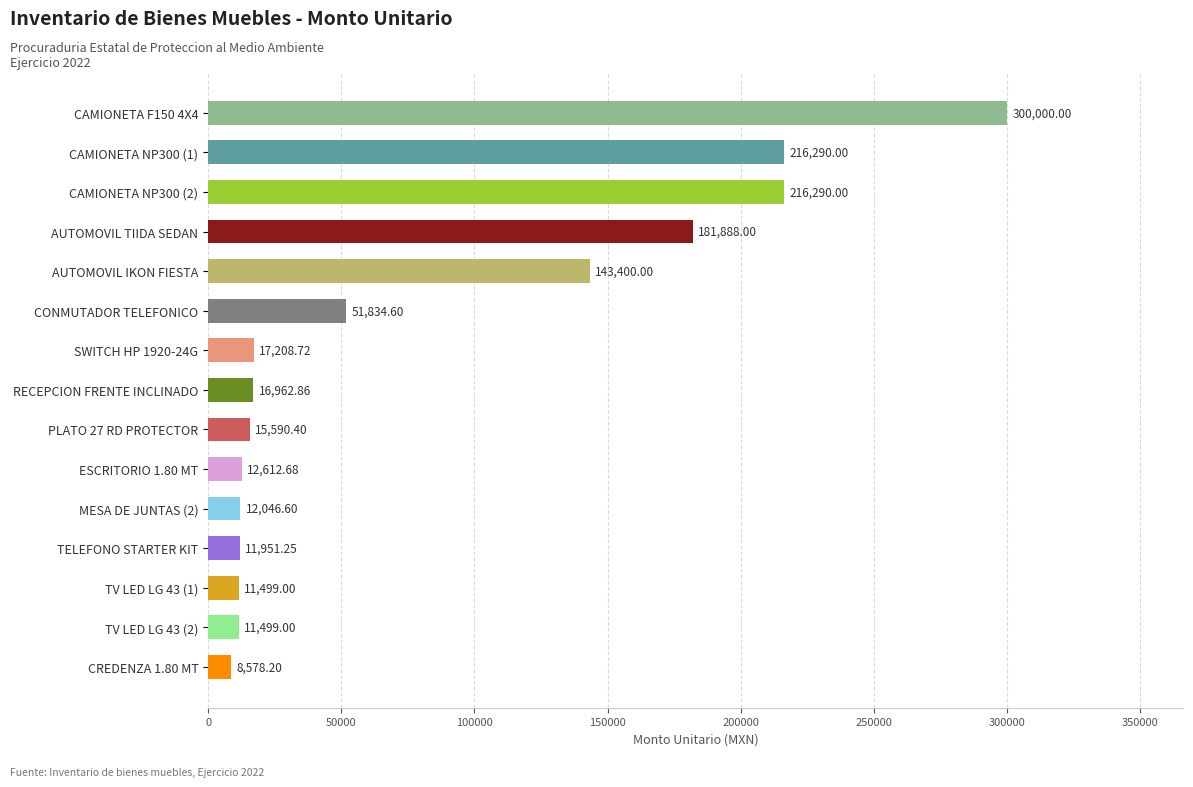

Approximately how many times larger is the value at CAMIONETA F150 4X4 compared to TV LED LG 43 (1)?

26.1